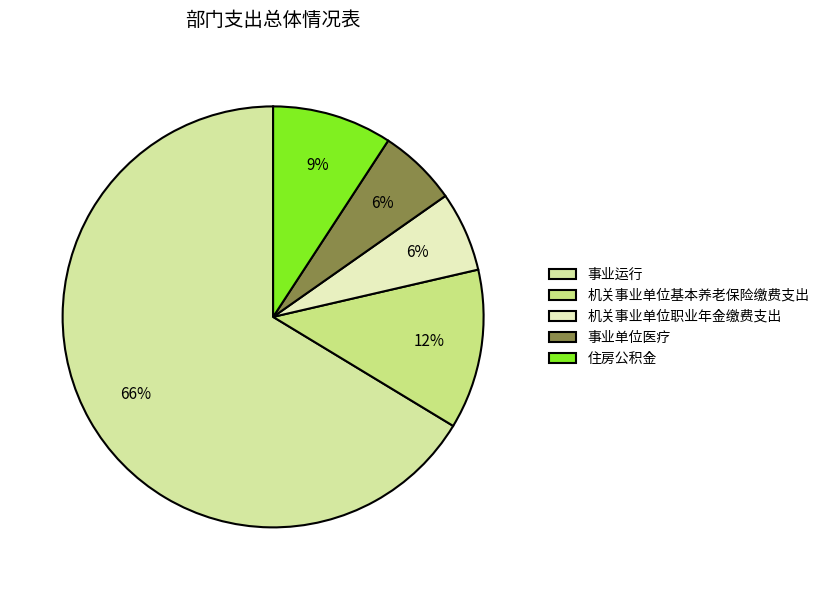

To the nearest percent, what percentage of the pie is 机关事业单位职业年金缴费支出?

6%